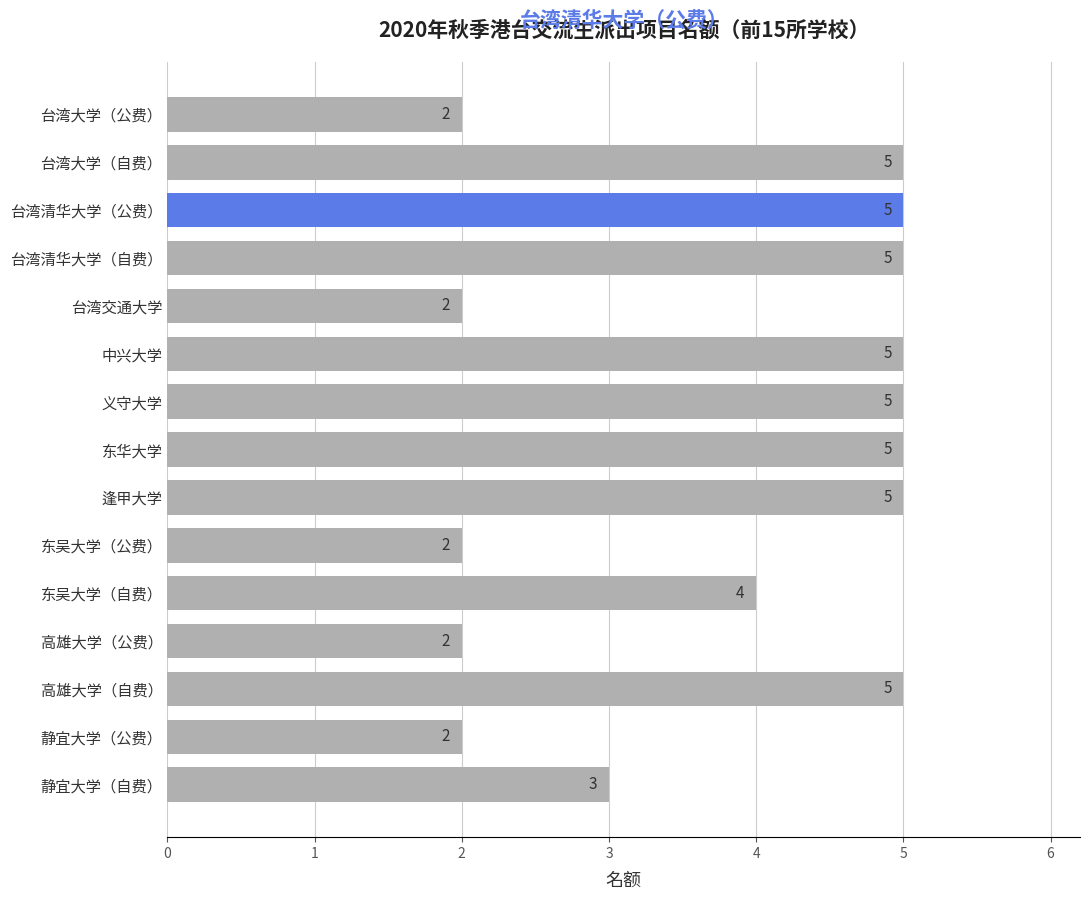

Reading top to bottom, what are all the values shown in this chart?

台湾大学（公费）=2	台湾大学（自费）=5	台湾清华大学（公费）=5	台湾清华大学（自费）=5	台湾交通大学=2	中兴大学=5	义守大学=5	东华大学=5	逢甲大学=5	东吴大学（公费）=2	东吴大学（自费）=4	高雄大学（公费）=2	高雄大学（自费）=5	静宜大学（公费）=2	静宜大学（自费）=3